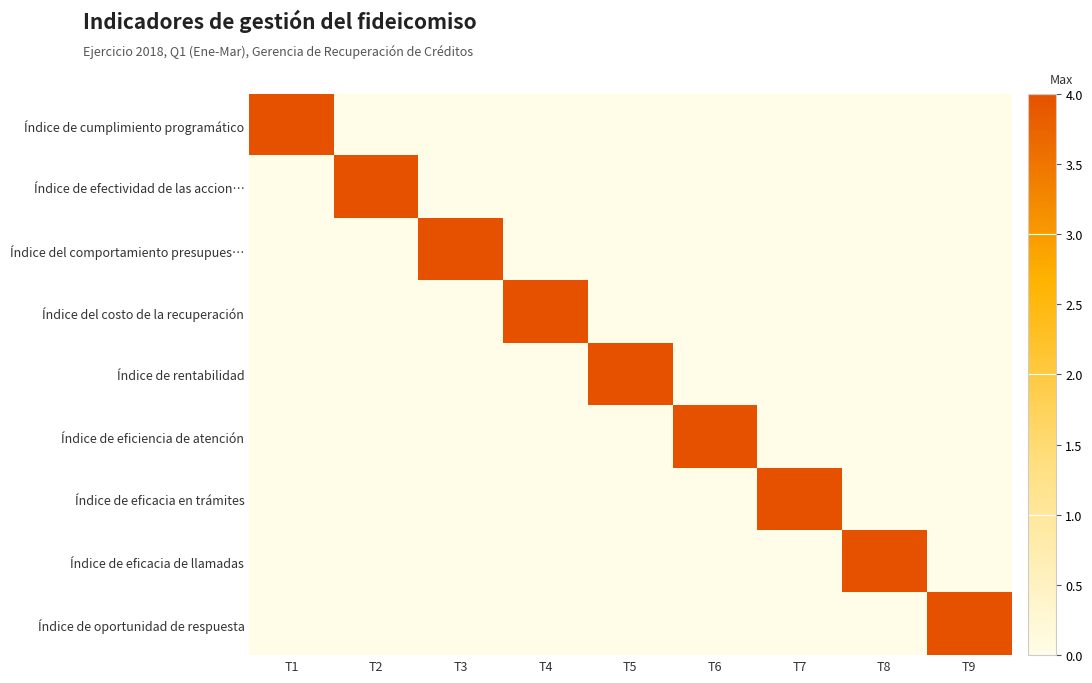

Which series has the largest range (max minus min)?

Índice de cumplimiento programático